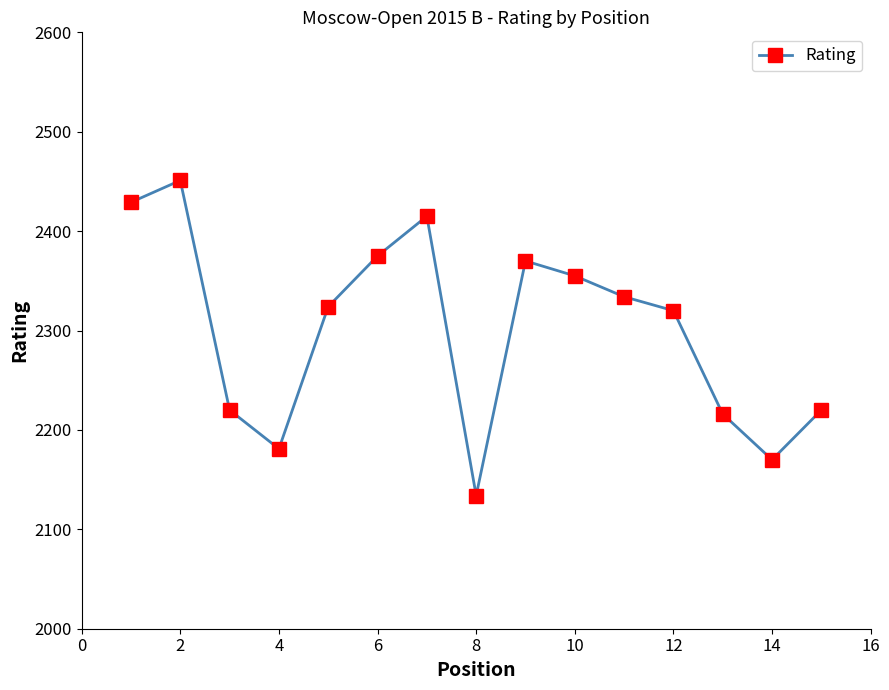

What is the average value?

2301